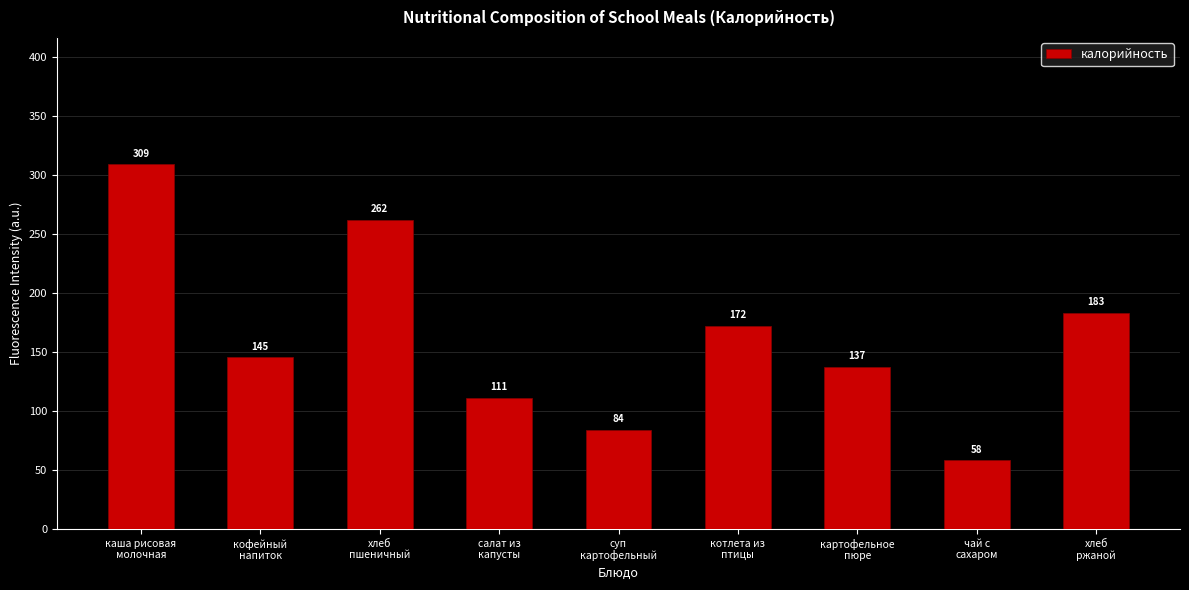

Which category has the lowest value across all series?

чай с
сахаром